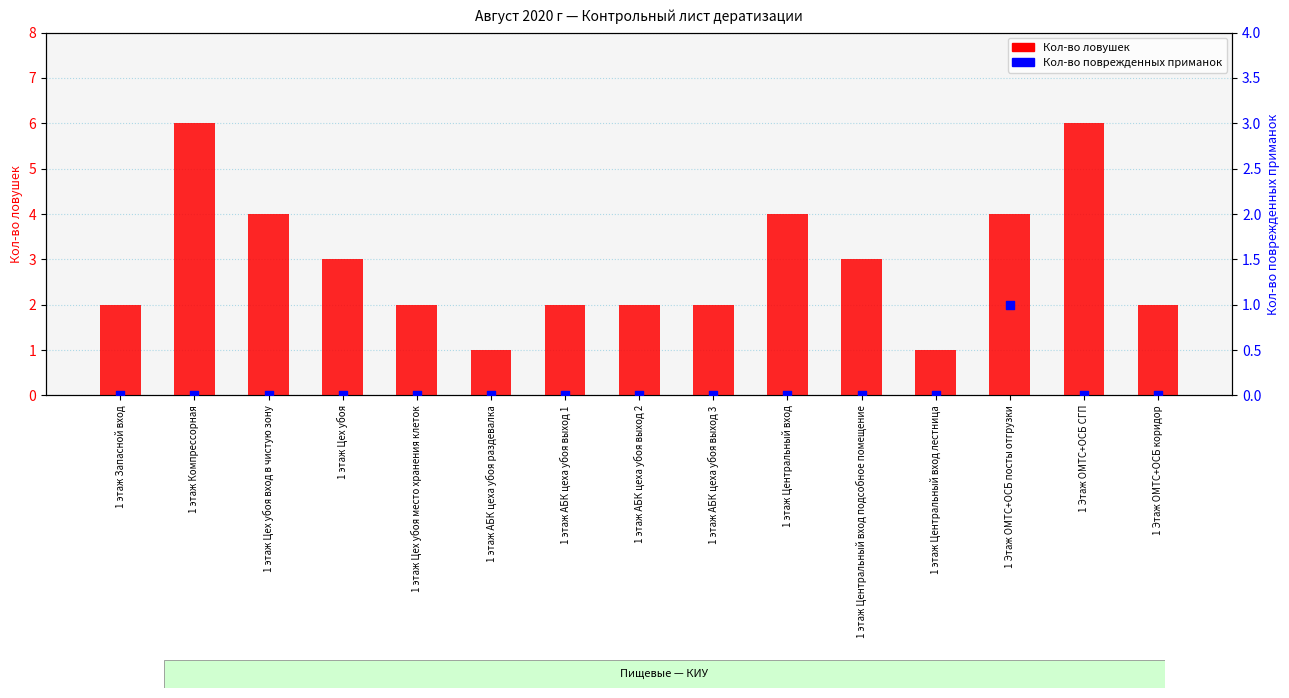

Which series has the widest spread of Y values?

Кол-во ловушек